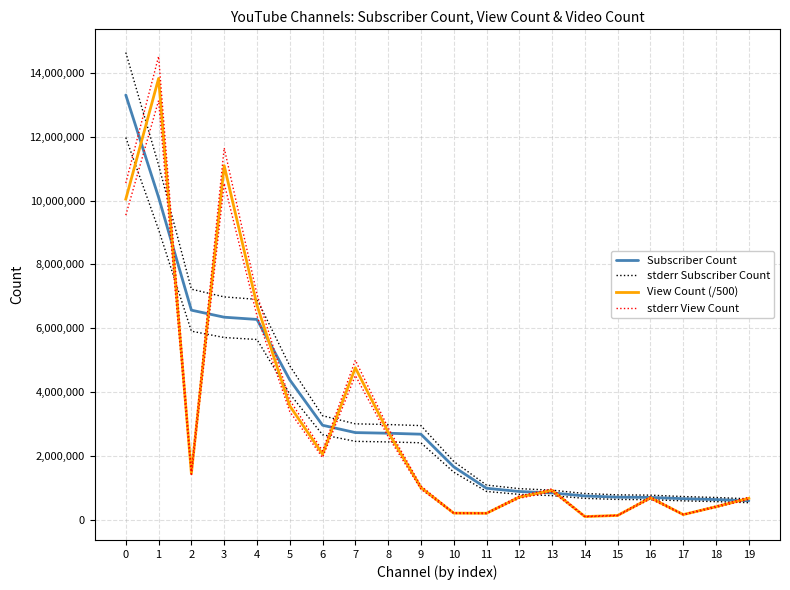

What are all the series names shown in the legend?

Subscriber Count, stderr Subscriber Count, View Count (/500), stderr View Count